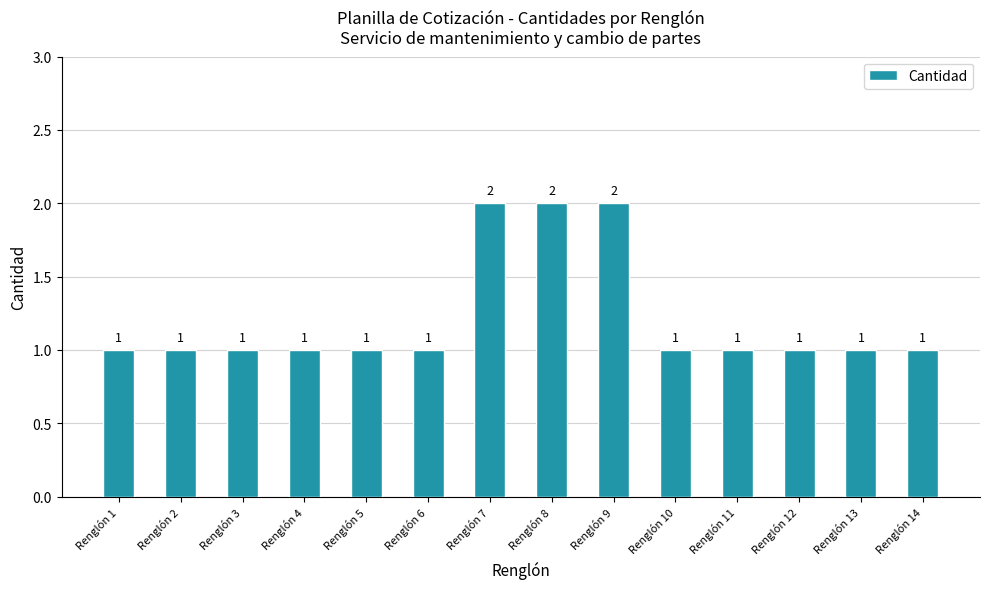

What is the ratio of the value at Renglón 10 to the value at Renglón 8?

0.5